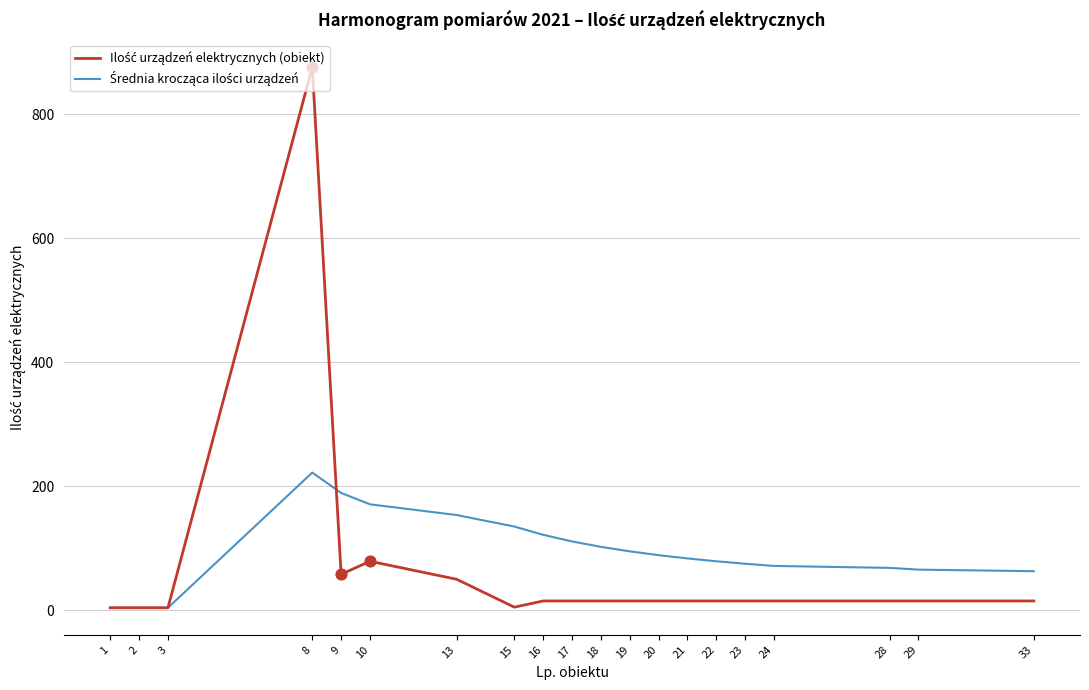

What is the total value across all series at 8?

1098.0